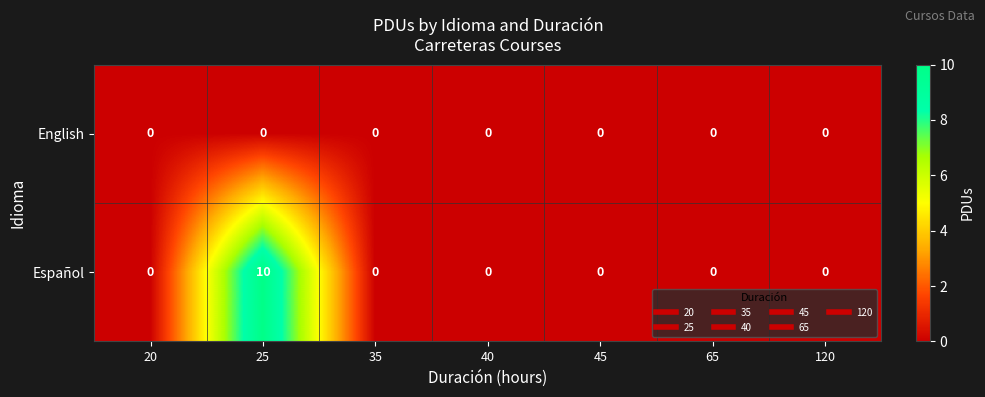

Which series changed the most between 20 and 25?

Español